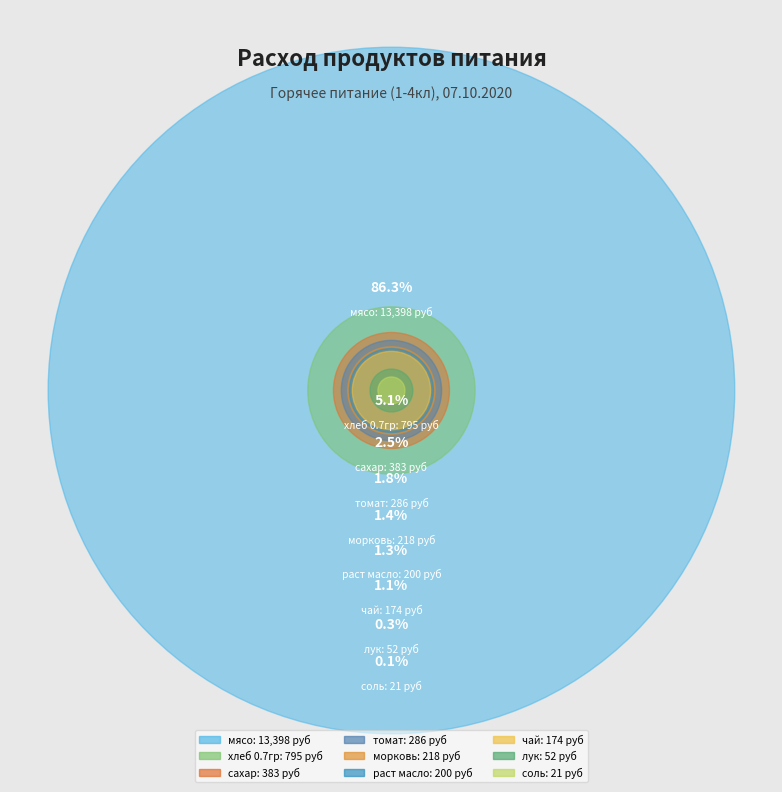

To the nearest percent, what is the difference between the соль and хлеб 0.7гр slice percentages?

5%